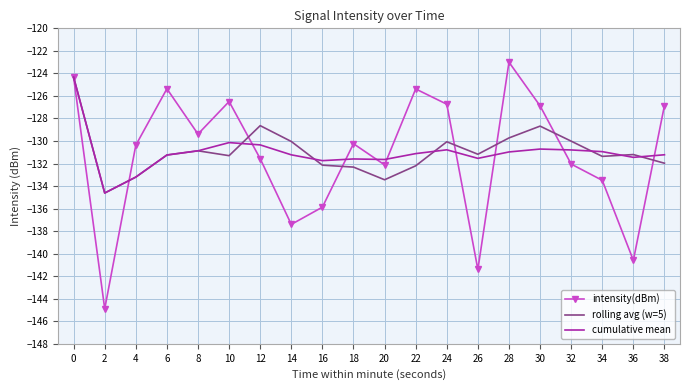

What is the difference between the cumulative mean values at 4 and 16?

1.5